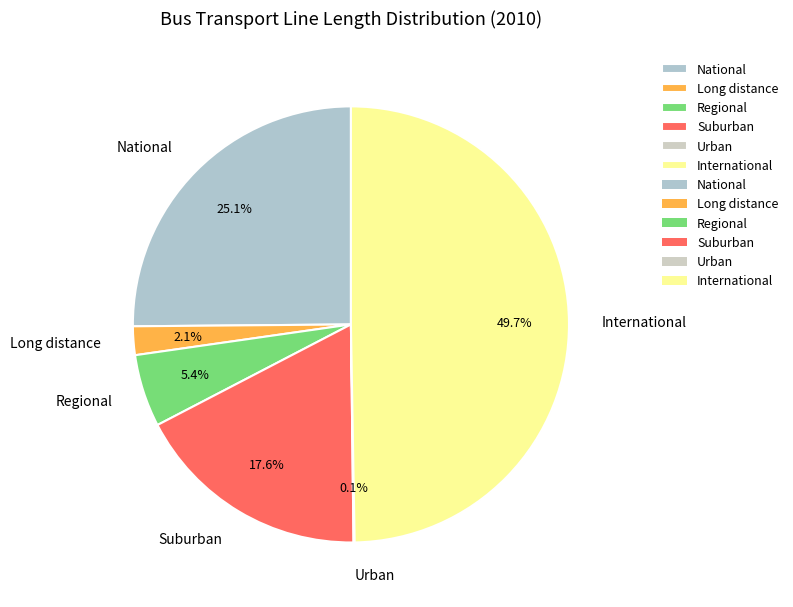

Does Suburban account for over 50% of the chart?

No